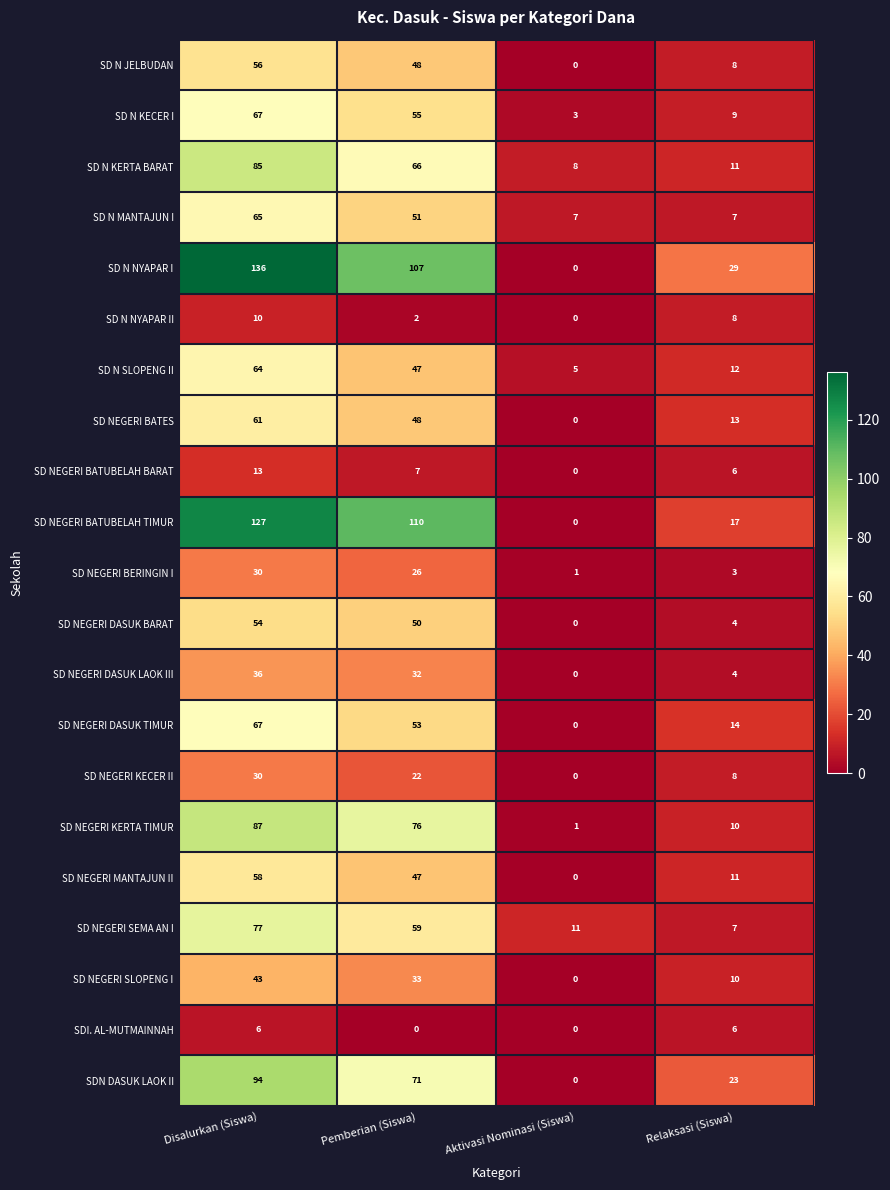

Which series has the widest spread of values?

SD N NYAPAR I